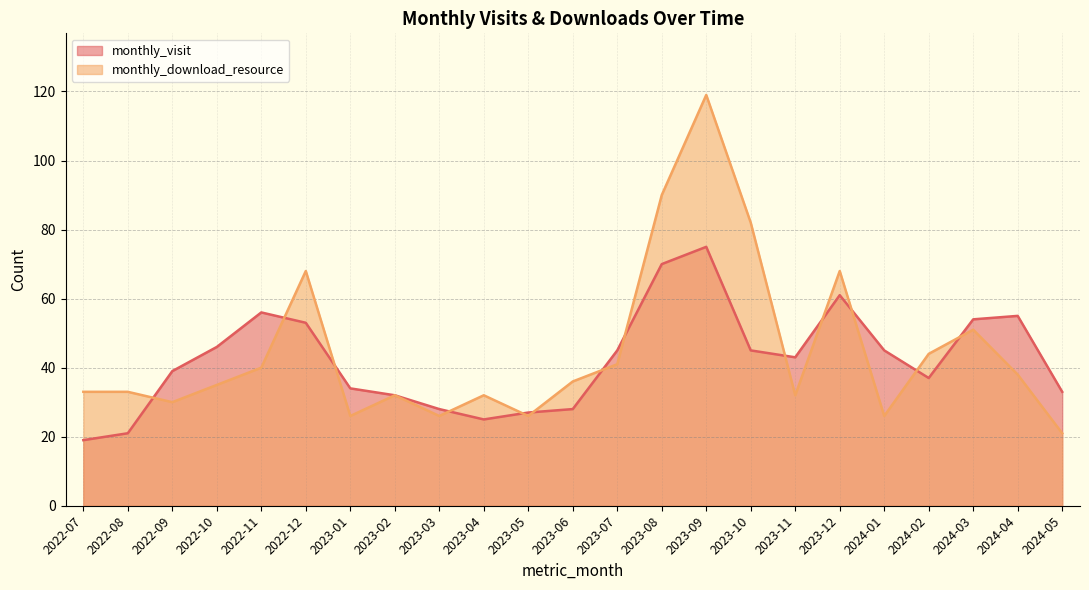

What position from the left is 2023-04?

10